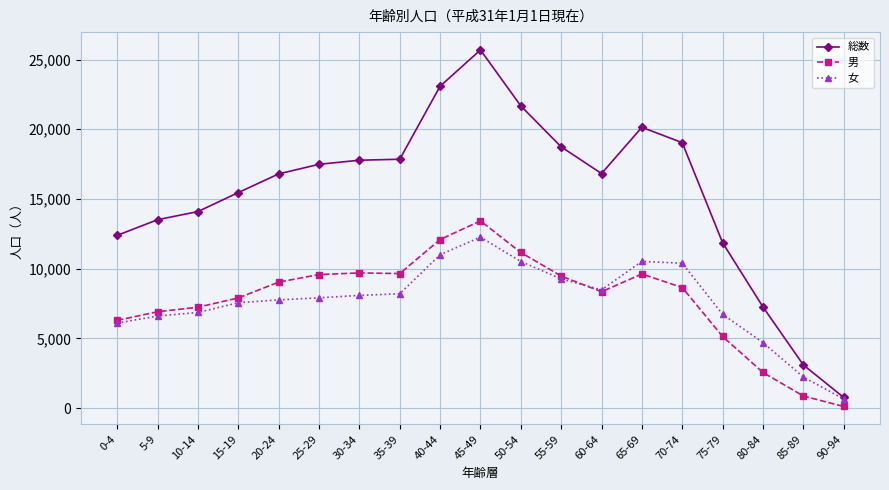

What is the difference between the 総数 values at 70-74 and 20-24?

2240